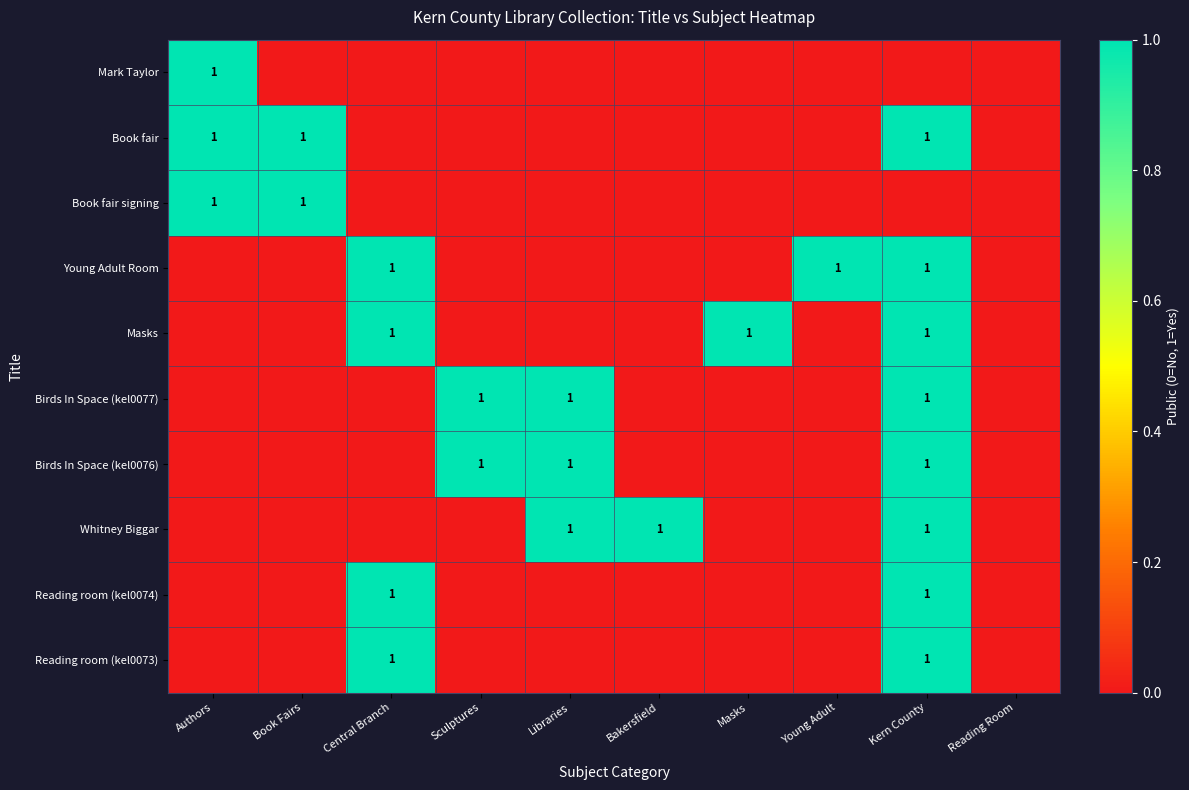

Is it true that Reading room (kel0074) equals -1 at Masks?

False